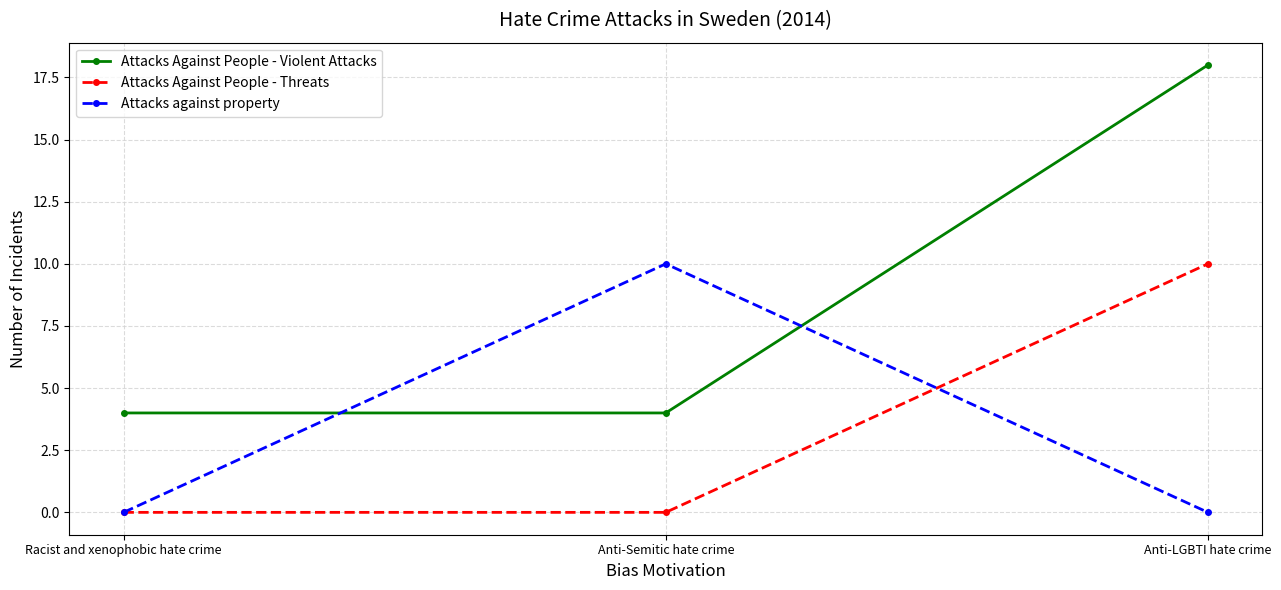

What is the difference between the maximum and minimum values in the Attacks against property series?

10